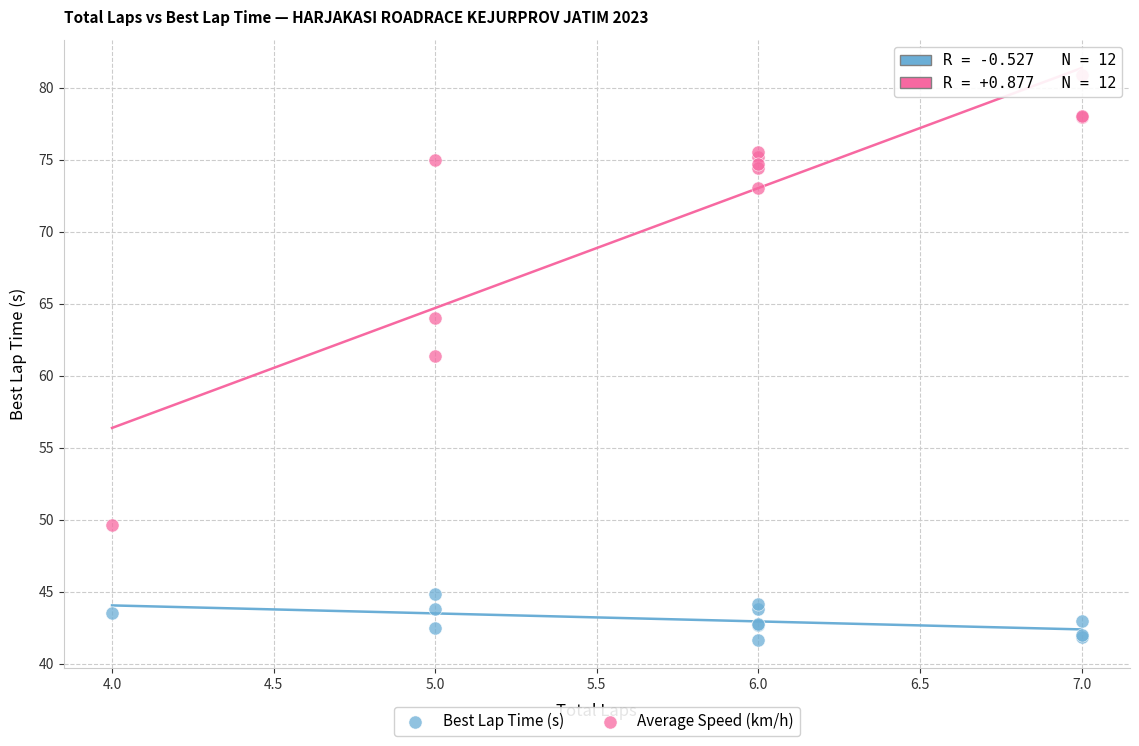

Which series has the widest spread of Y values?

Average Speed (km/h)